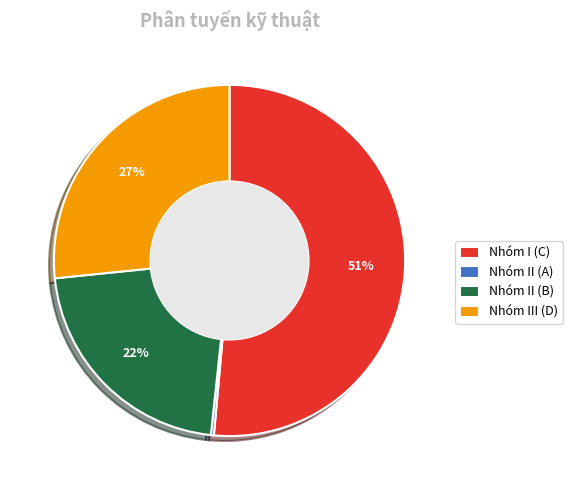

Does any single category account for the majority?

Yes